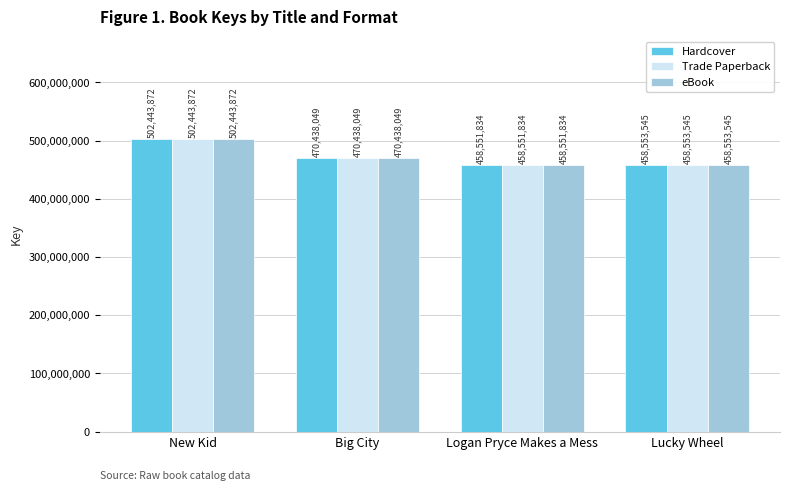

The Trade Paperback series shows 94274509 at Logan Pryce Makes a Mess. True or false?

False